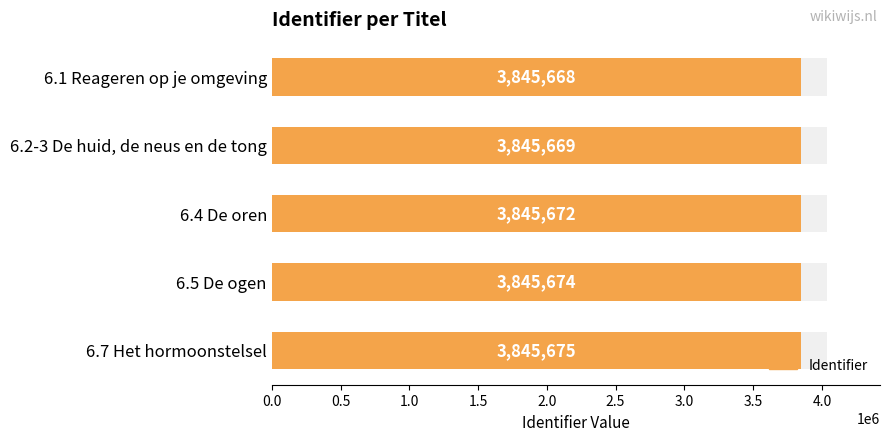

What is the smallest value displayed?

3845668